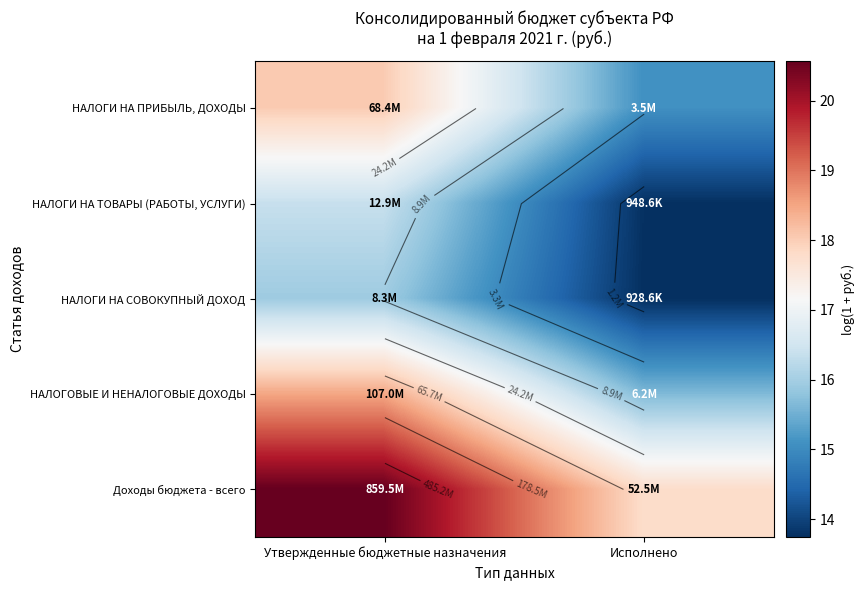

The value of НАЛОГОВЫЕ И НЕНАЛОГОВЫЕ ДОХОДЫ at Исполнено is 15.6. True or false?

True